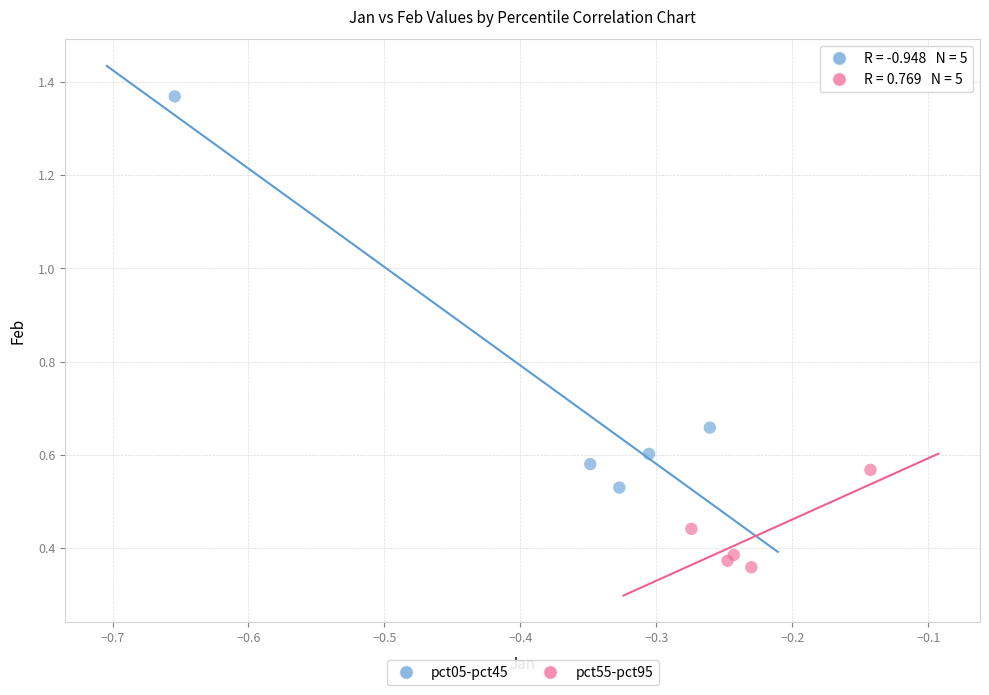

Which series reaches the minimum Y coordinate?

pct55-pct95